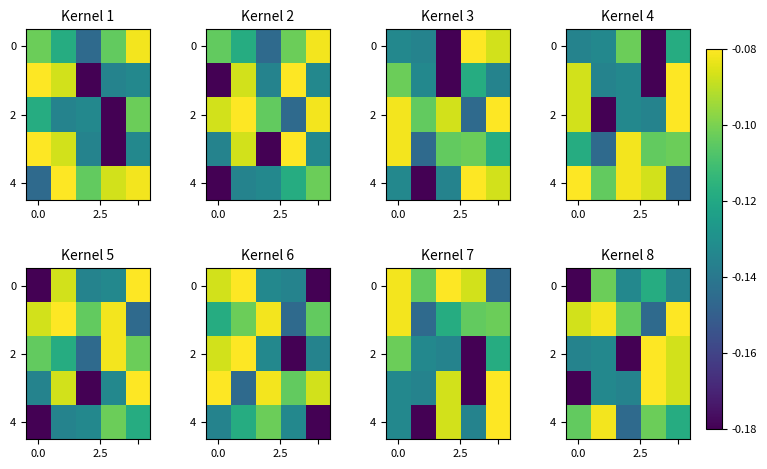

What is the smallest value displayed?

-0.2